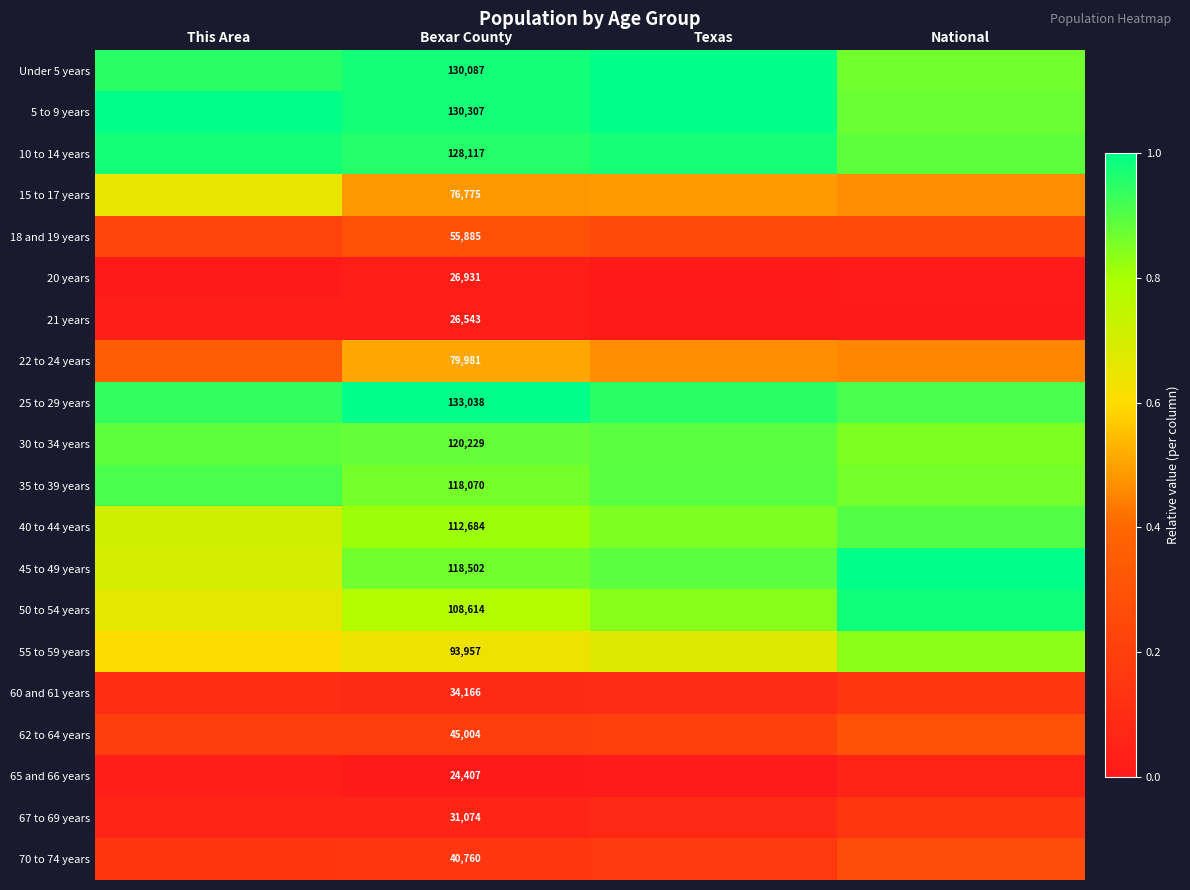

What is the spread (max minus min) of values at Bexar County?

108631.0